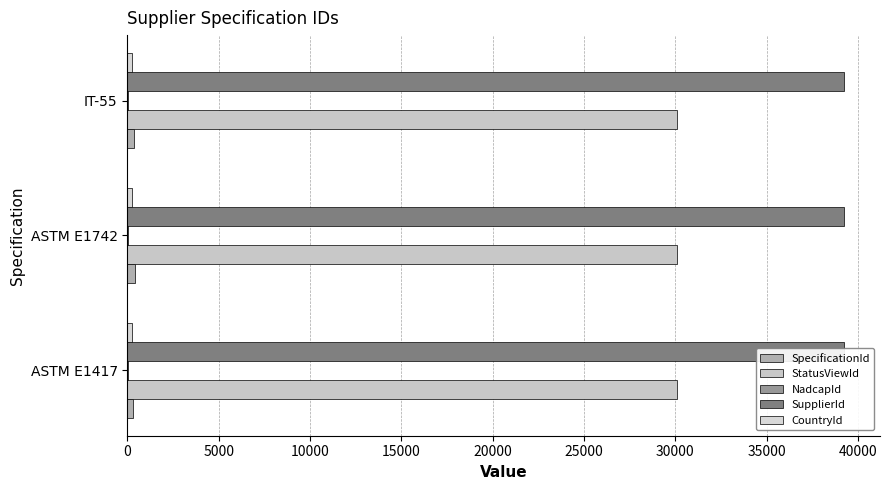

Rank the series by their maximum value, from highest to lowest.

StatusViewId, SpecificationId, NadcapId, SupplierId, CountryId